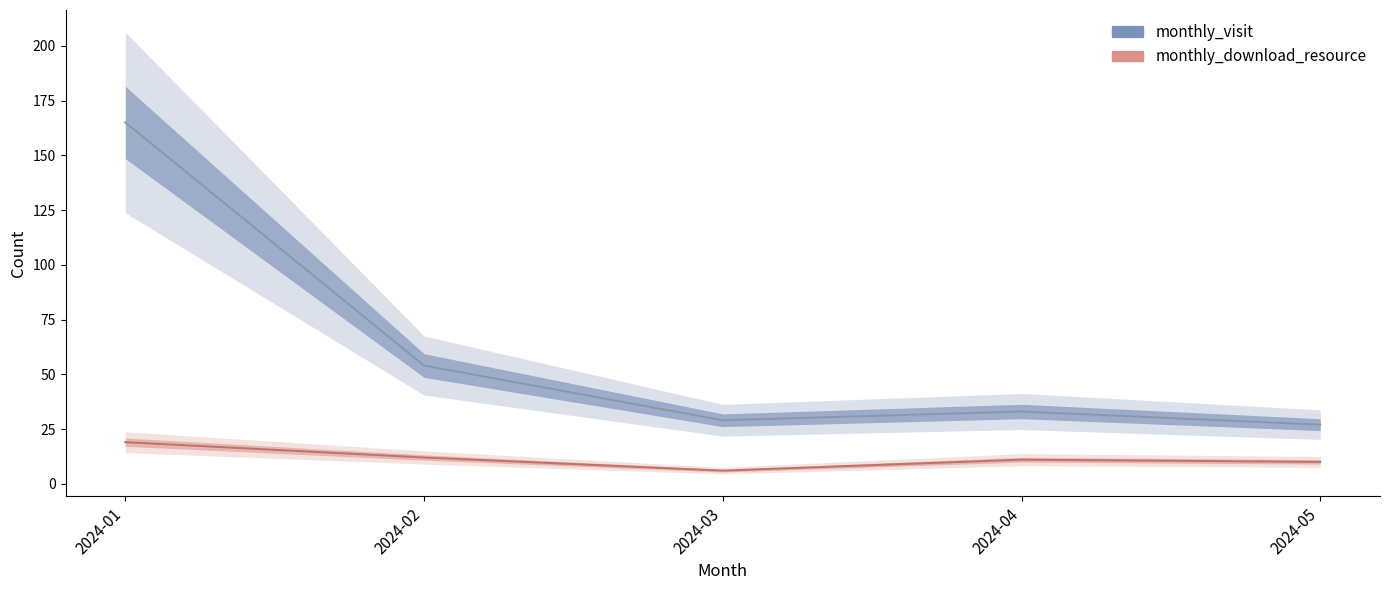

What is the difference between the monthly_visit values at 2024-02 and 2024-01?

111